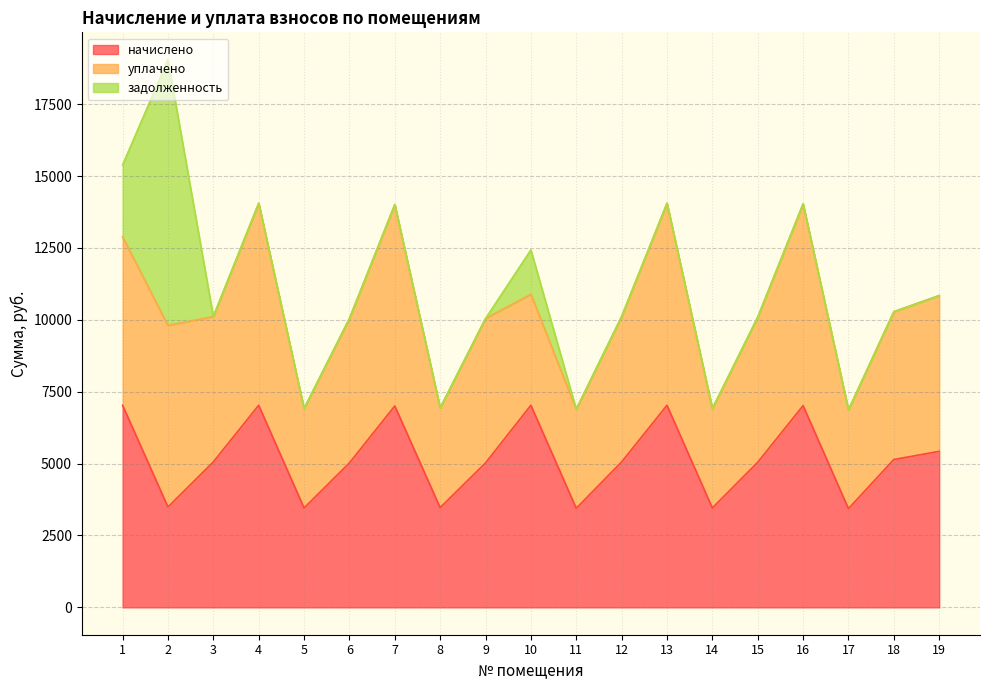

At which label is задолженность closest to 4619?

1